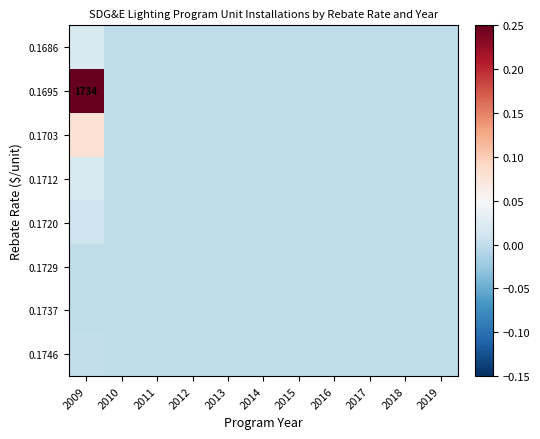

Rank the categories by 0.1737 value from highest to lowest.

2009, 2010, 2011, 2012, 2013, 2014, 2015, 2016, 2017, 2018, 2019